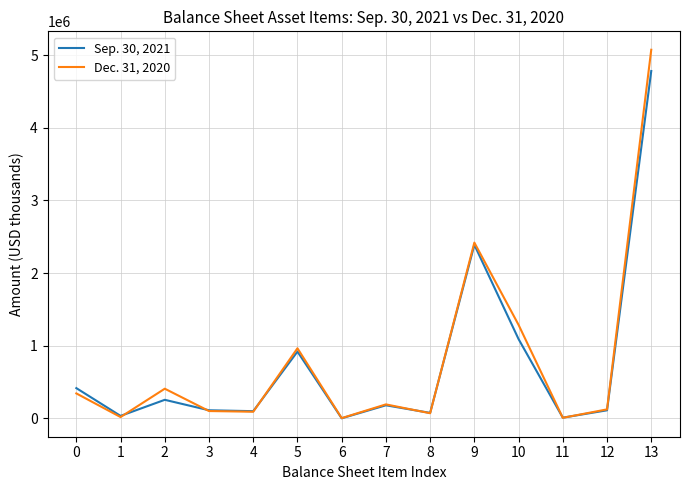

What is the average value of the Sep. 30, 2021 series?

748689